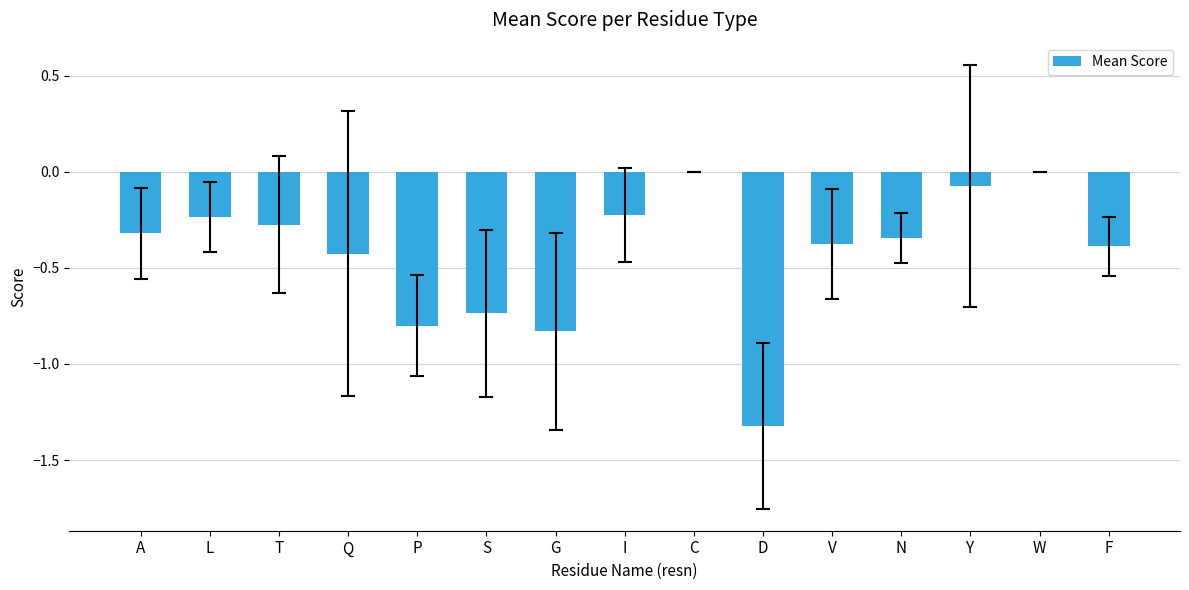

What is the change in value from G to V?

+0.5